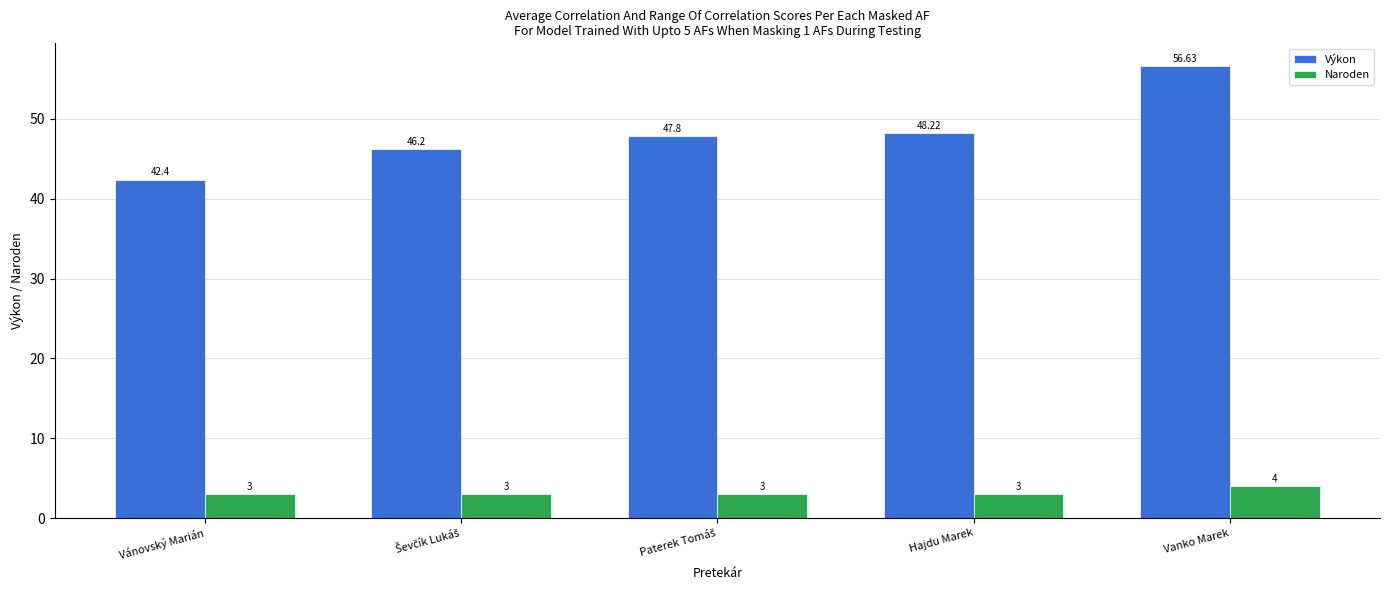

Rank the series at Vanko Marek from highest to lowest value.

Výkon, Naroden